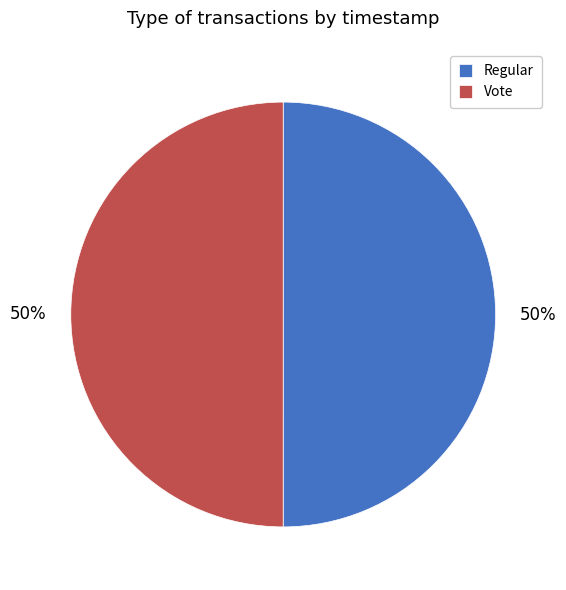

Is the sum of Regular and Vote greater than half?

Yes